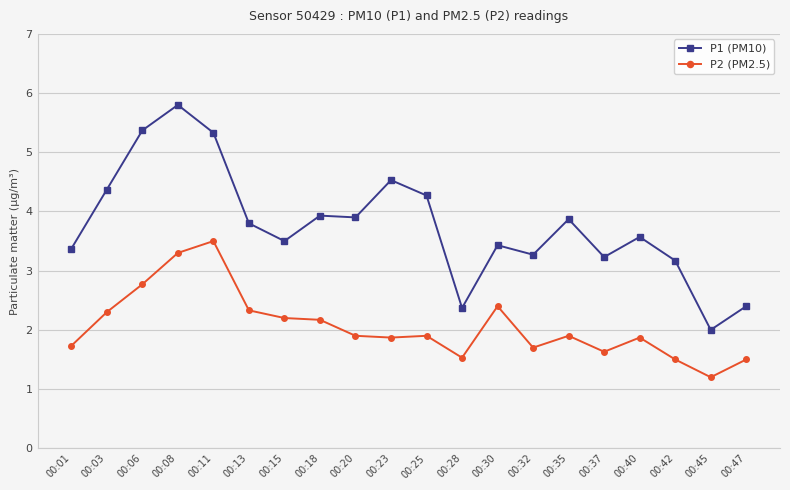

Reading left to right, extract all data points from this chart.

P1 (PM10): 3.4	4.4	5.4	5.8	5.3	3.8	3.5	3.9	3.9	4.5	4.3	2.4	3.4	3.3	3.9	3.2	3.6	3.2	2.0	2.4
P2 (PM2.5): 1.7	2.3	2.8	3.3	3.5	2.3	2.2	2.2	1.9	1.9	1.9	1.5	2.4	1.7	1.9	1.6	1.9	1.5	1.2	1.5